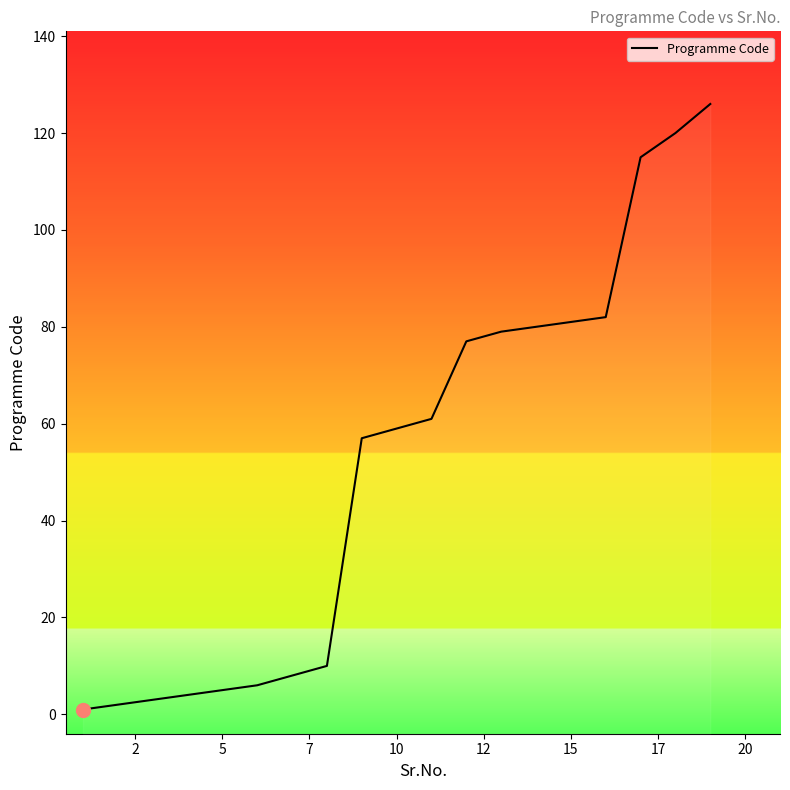

Between 10 and 15, which is larger?

15